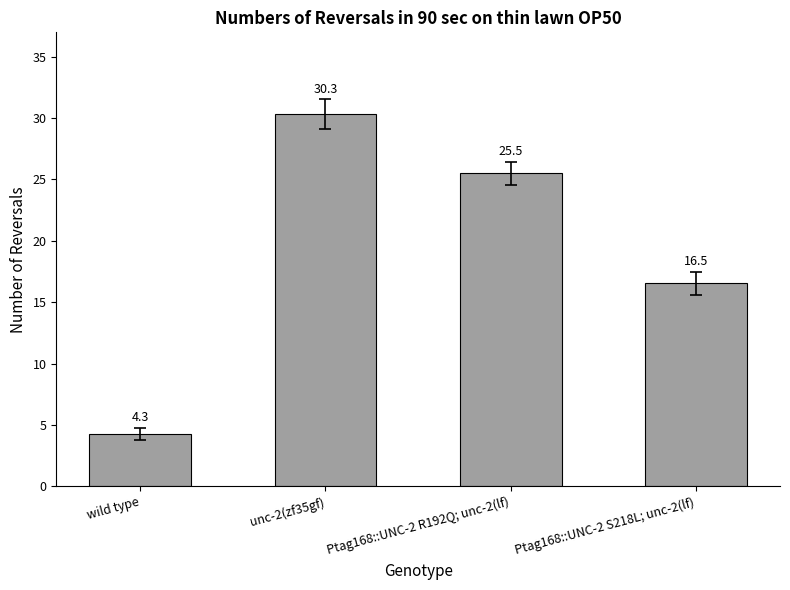

Reading left to right, transcribe all the data shown in this chart.

4.3	30.3	25.5	16.5